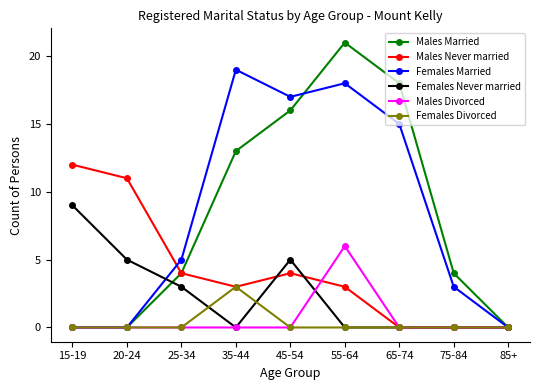

Which series has the widest spread of values?

Males Married